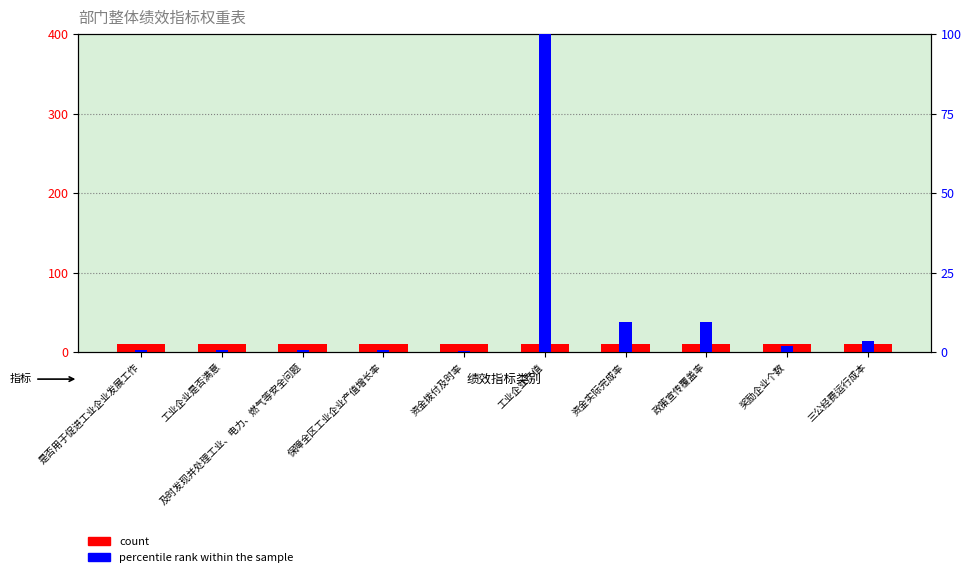

At which label is percentile rank within the sample closest to 50?

资金实际完成率